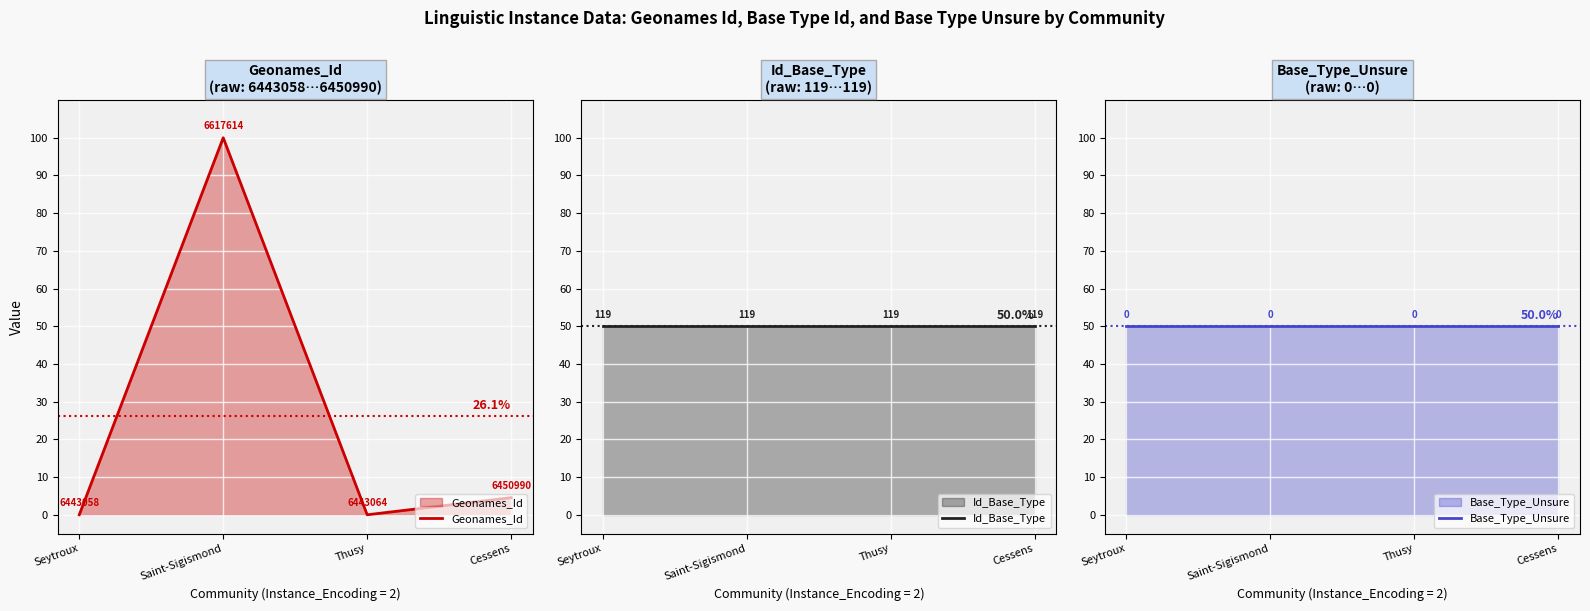

True or false: Geonames_Id and Base_Type_Unsure intersect in this chart.

True